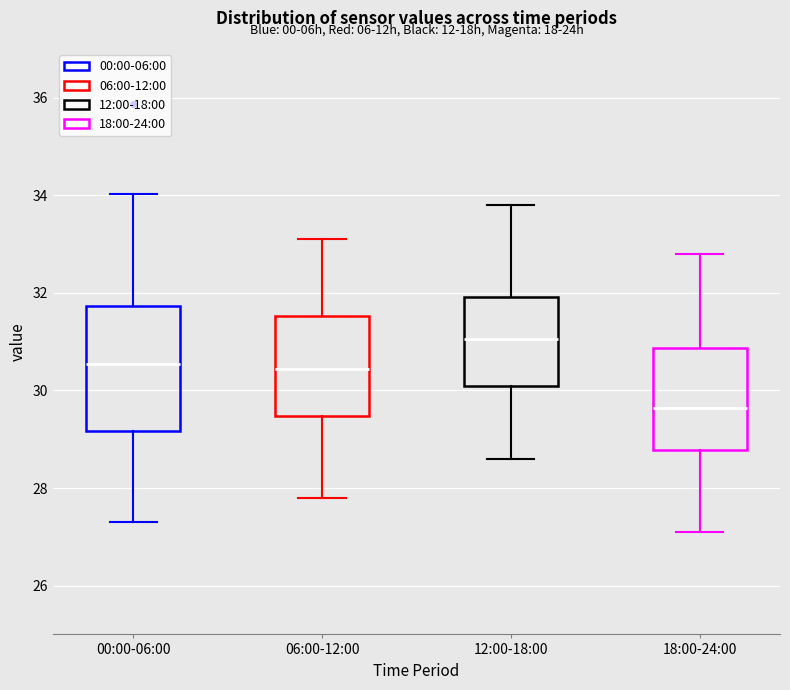

Reading left to right, transcribe this box plot: for each box, give where its median line is, the range the box spans, and where its two whiskers end, as read against the y-axis. The values are not printed on the chart, so give them approximately, as read against the axis.

00:00-06:00: median 30.6, box 29.2 to 31.8, whiskers 27.4 to 34.0
06:00-12:00: median 30.4, box 29.4 to 31.6, whiskers 27.8 to 33.2
12:00-18:00: median 31.0, box 30.2 to 32.0, whiskers 28.6 to 33.8
18:00-24:00: median 29.6, box 28.8 to 30.8, whiskers 27.2 to 32.8